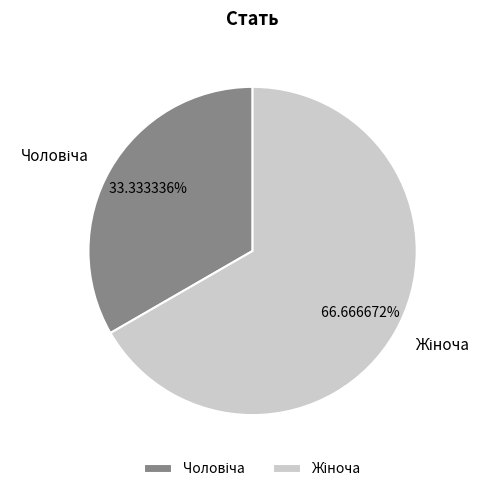

Does any single category account for the majority?

Yes